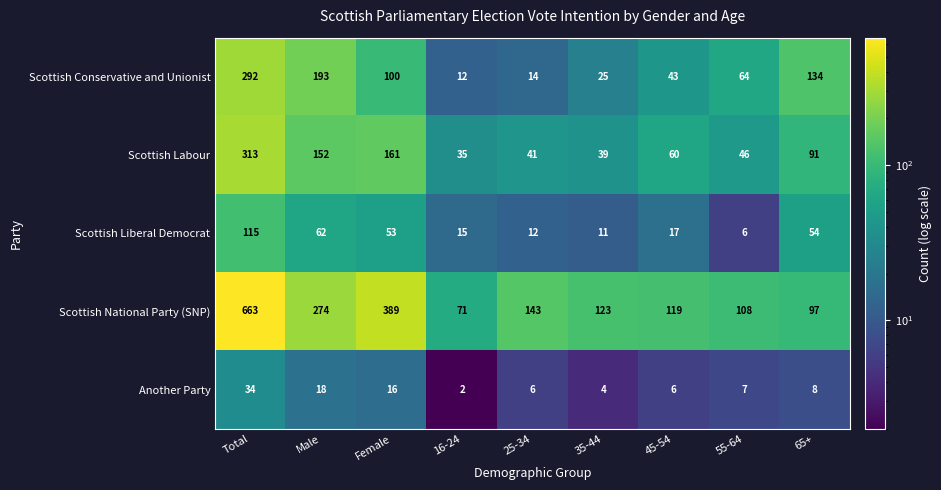

The value of Scottish Liberal Democrat at 35-44 is 6. True or false?

False